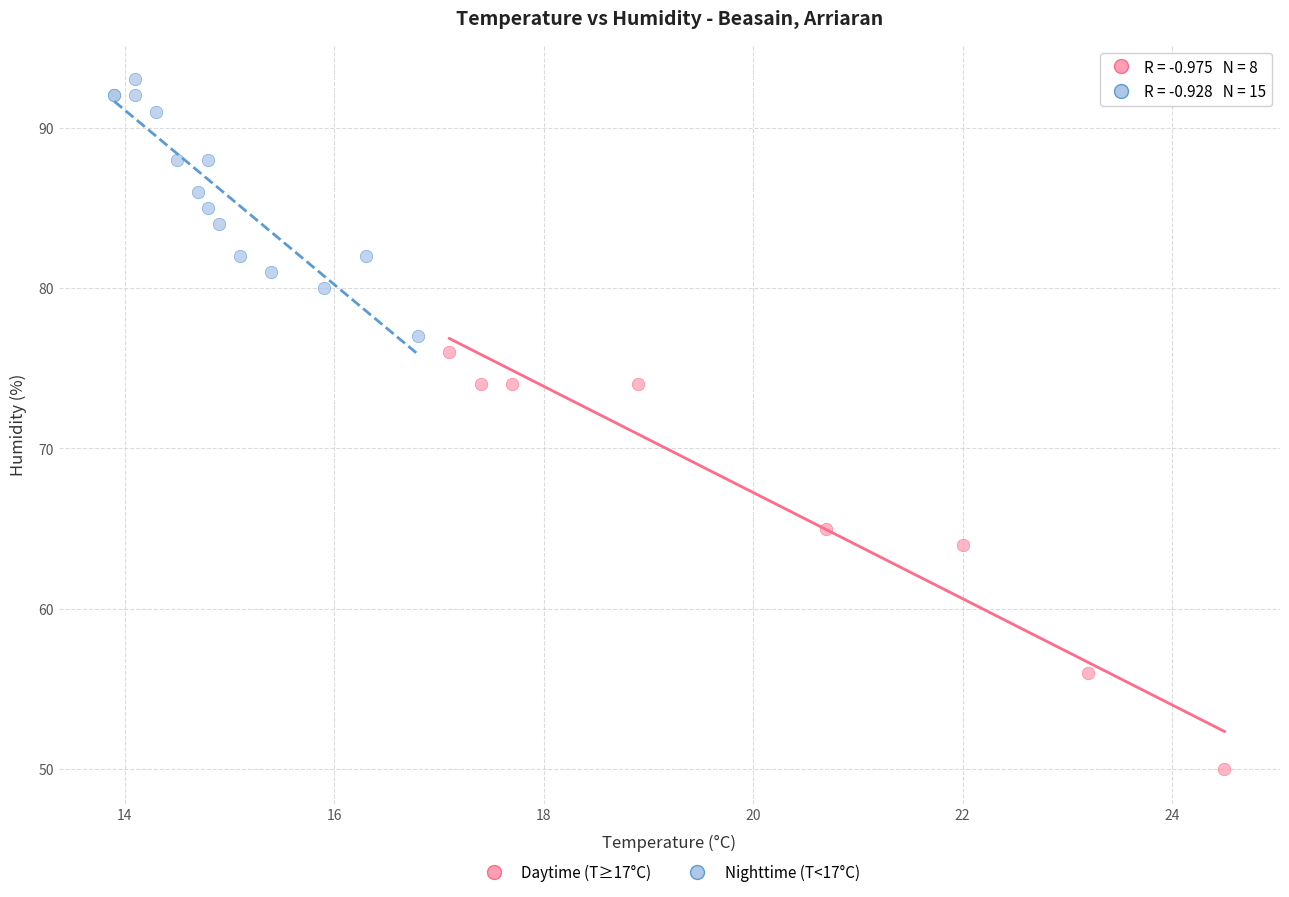

What are all the series names shown in the legend?

Daytime (T≥17°C), Nighttime (T<17°C)